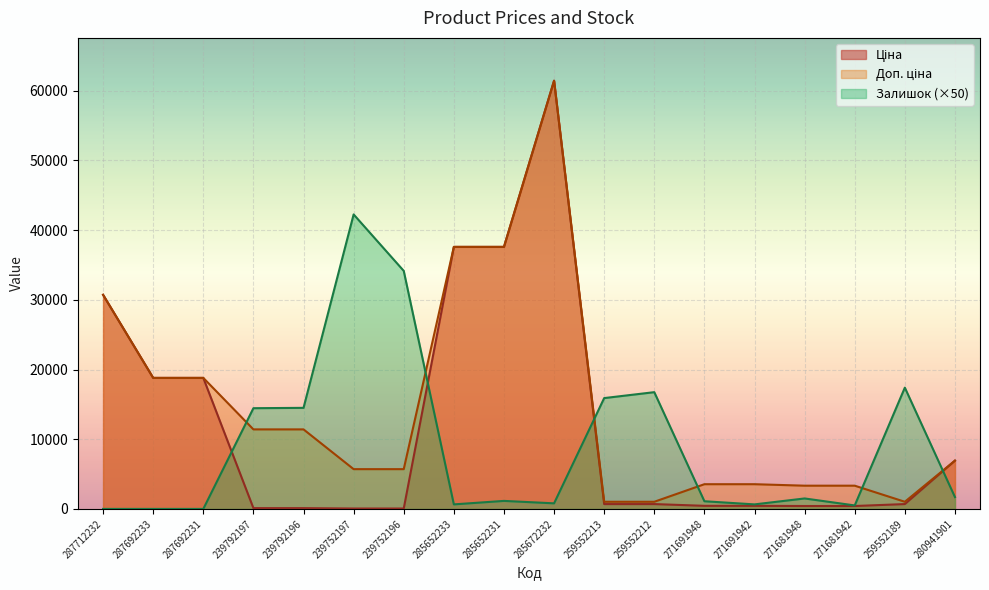

True or false: Залишок and Доп. ціна intersect in this chart.

True